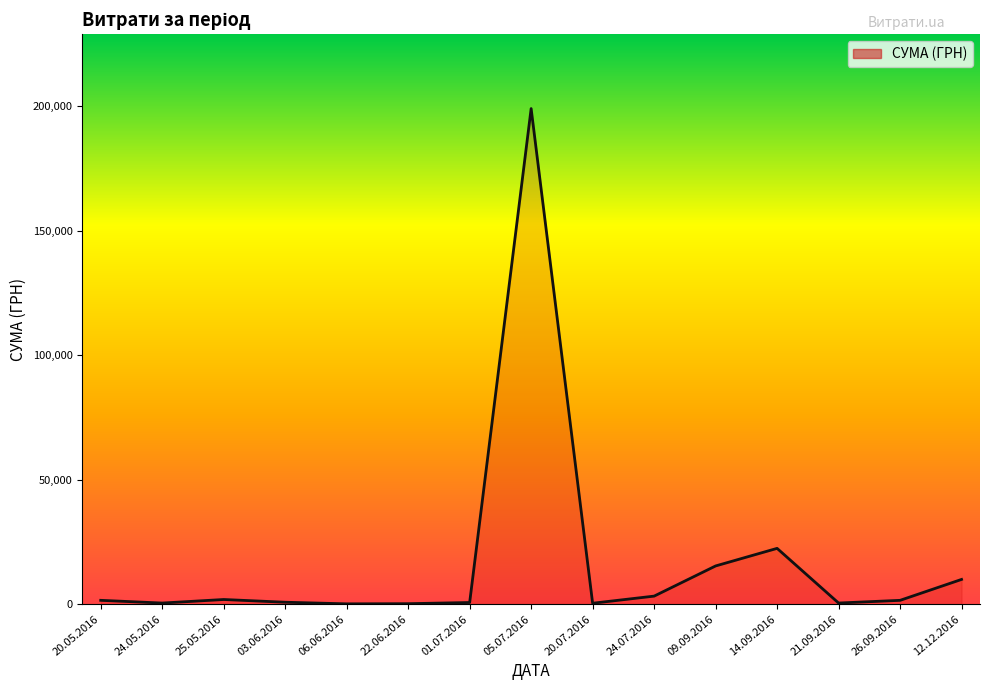

The value at 05.07.2016 is 199000.0. True or false?

True